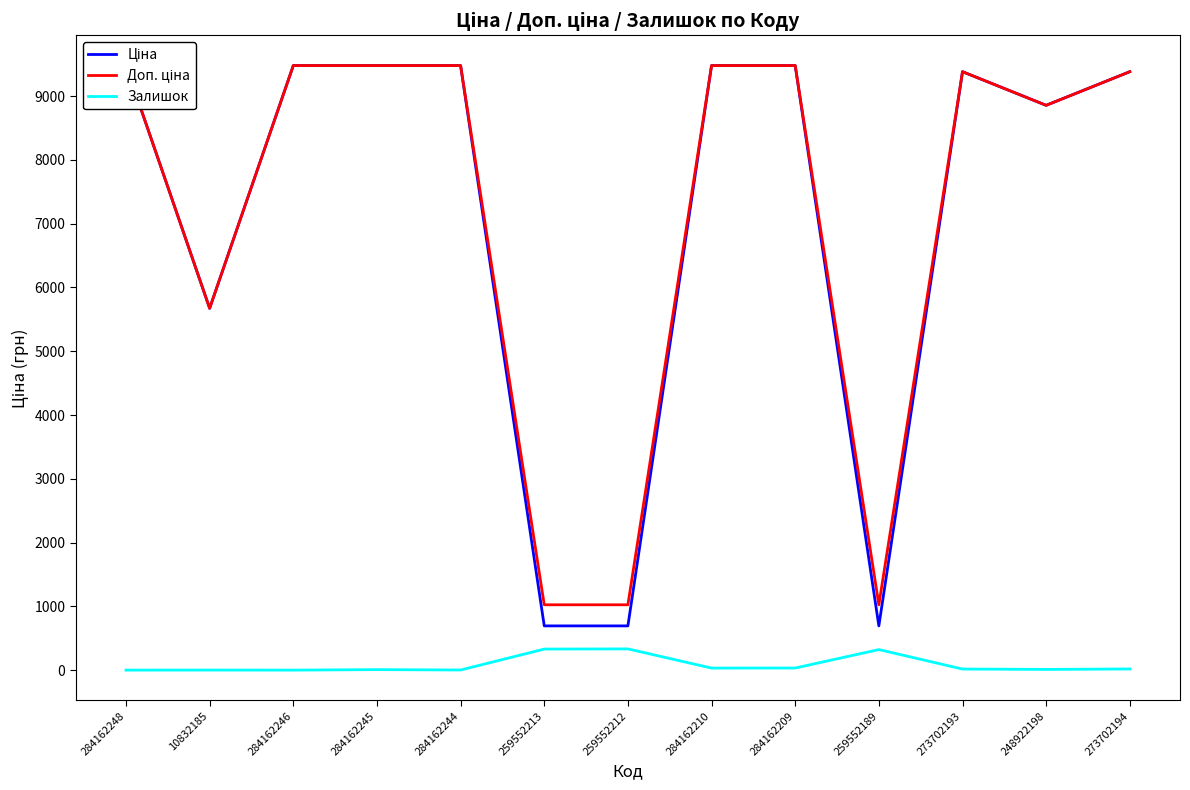

Which has a higher value, 248922198 or 284162210?

284162210